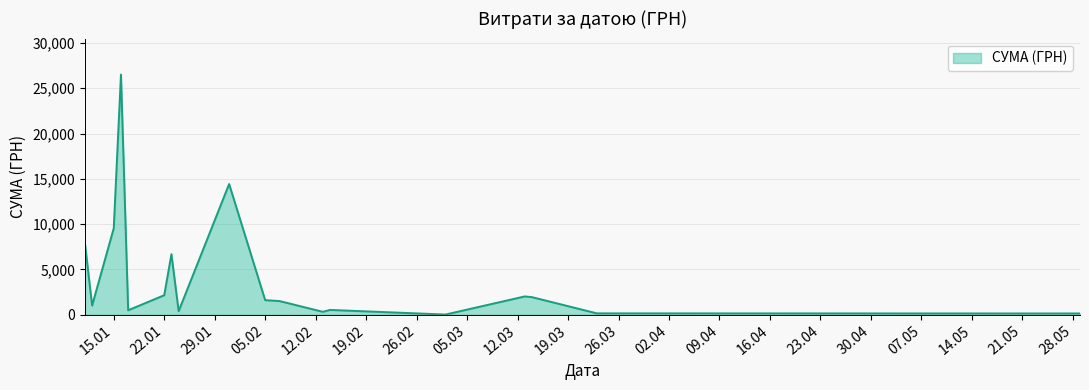

What is the difference between the maximum and minimum values?

26506.0